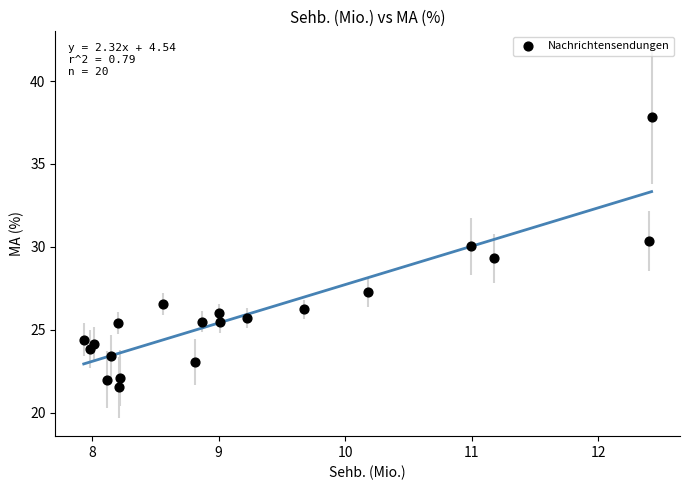

What is the range of X values (max minus min)?

4.5